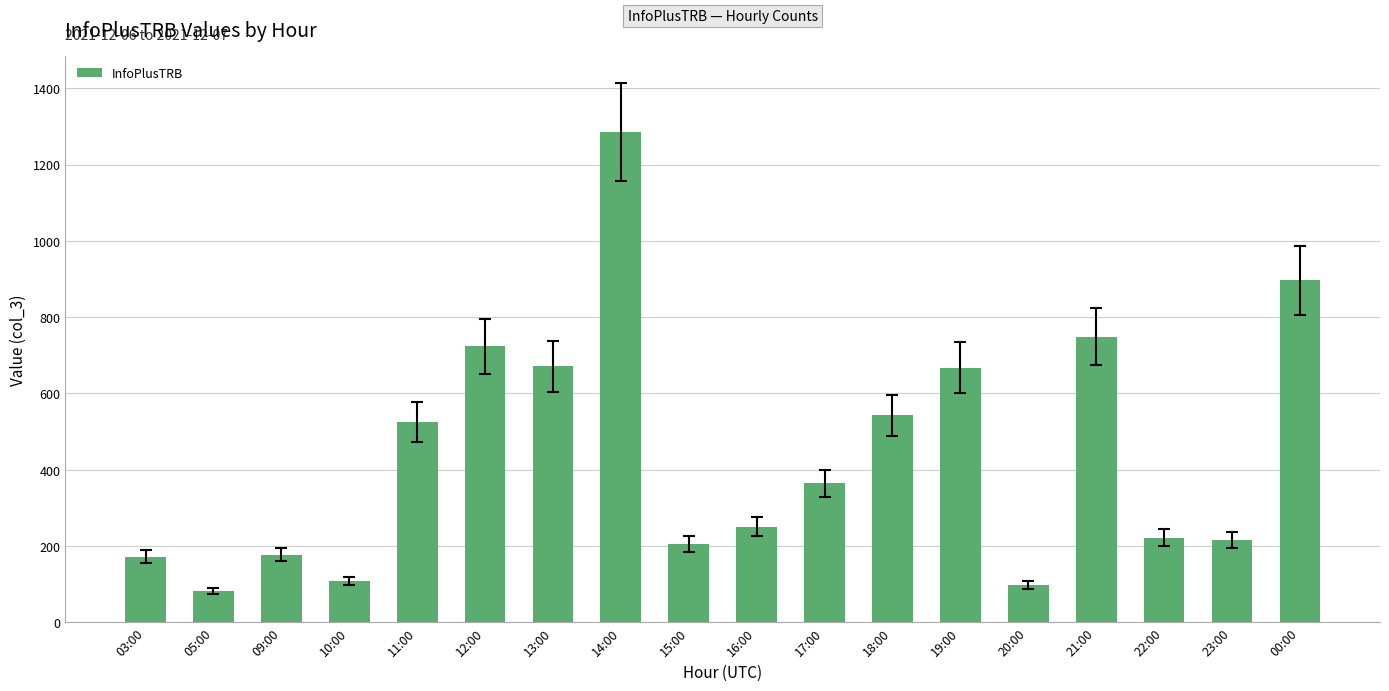

True or false: the data shows 205 at 15:00.

True